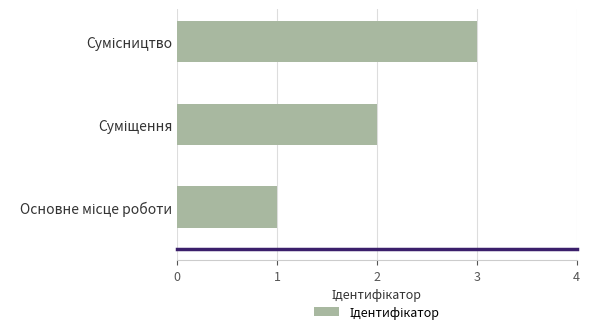

What is the greatest value displayed?

3